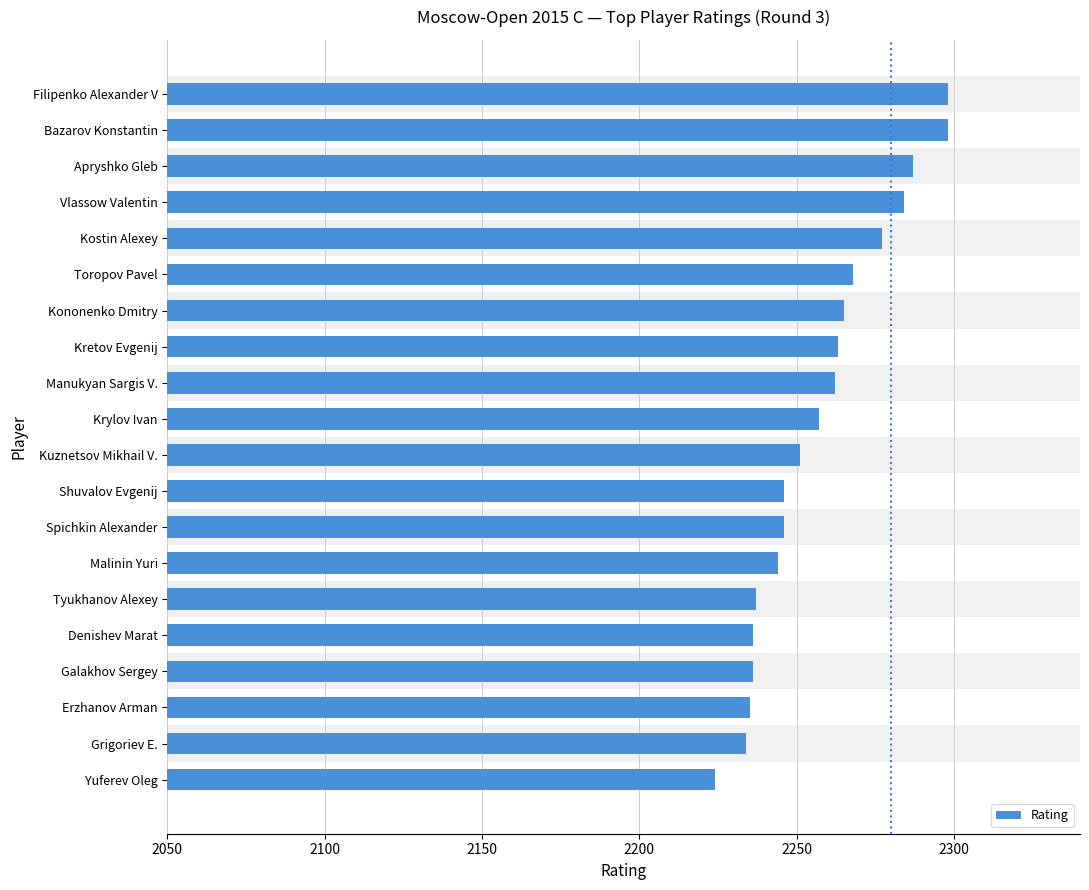

What is the difference between the maximum and minimum values?

74